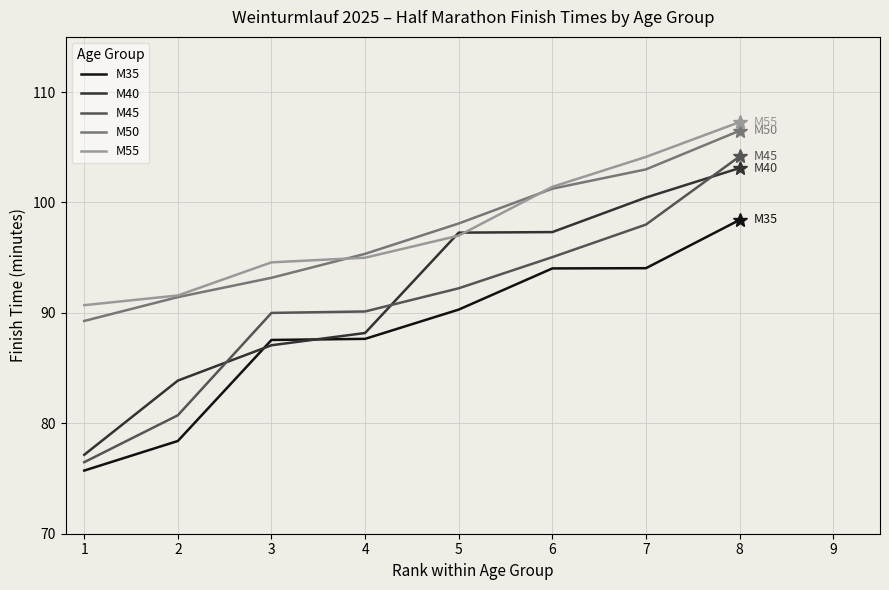

What is the total value across all series at 1?

409.3